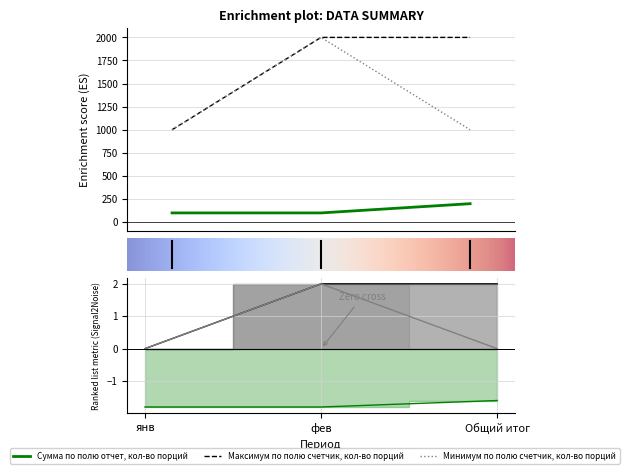

At which label is Сумма по полю отчет, кол-во порций closest to 150?

янв